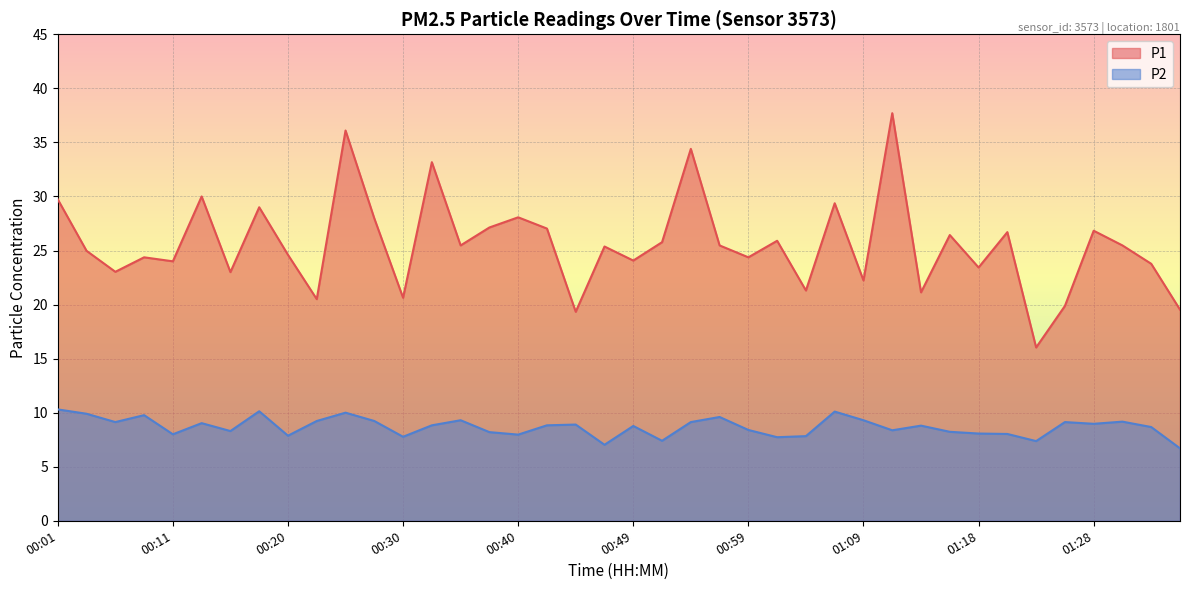

True or false: P1 and P2 cross at least once.

False